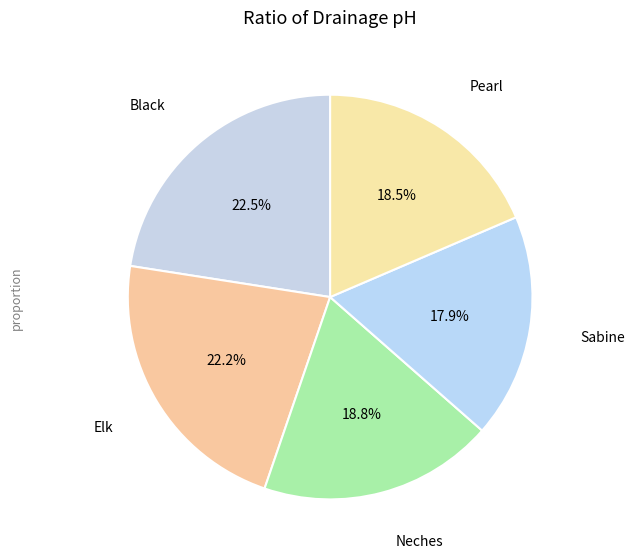

Which has a higher value, Pearl or Sabine?

Pearl